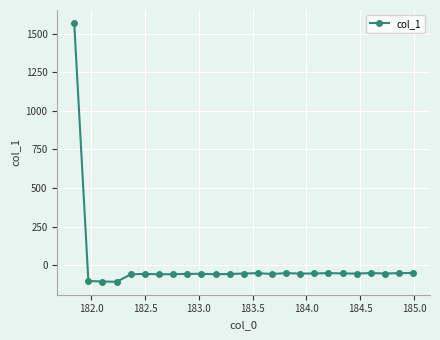

What is the sum of all values?

103.9